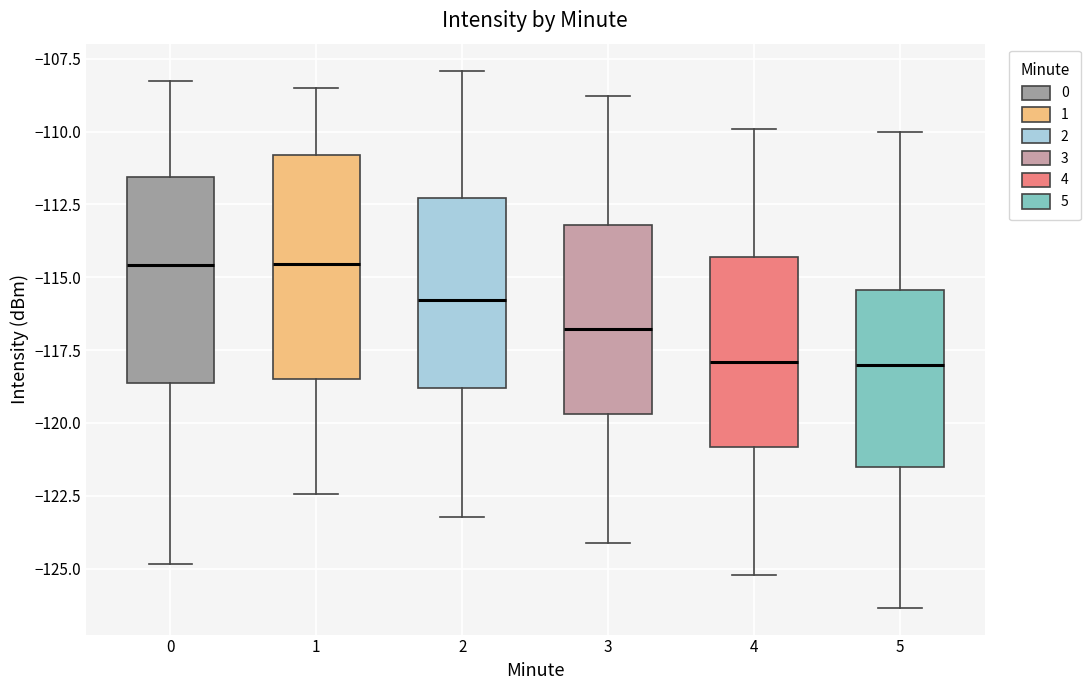

Reading left to right, read every box against the y-axis: the position of its median line, the range the box covers, and the ends of its whiskers. The values are not printed on the chart, so give them approximately, as read against the axis.

0: median -114.5, box -118.5 to -111.5, whiskers -125.0 to -108.0
1: median -114.5, box -118.5 to -111.0, whiskers -122.5 to -108.5
2: median -116.0, box -119.0 to -112.5, whiskers -123.0 to -108.0
3: median -117.0, box -119.5 to -113.0, whiskers -124.0 to -109.0
4: median -118.0, box -121.0 to -114.5, whiskers -125.0 to -110.0
5: median -118.0, box -121.5 to -115.5, whiskers -126.5 to -110.0